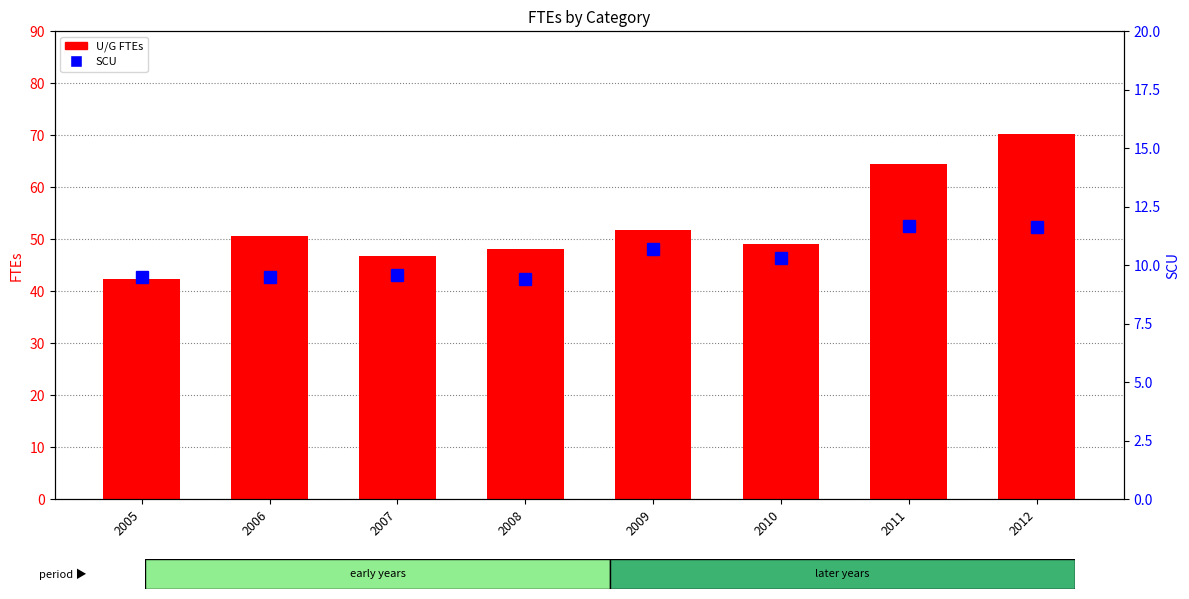

What is the value of the U/G bar at the 7th from the left?

64.4